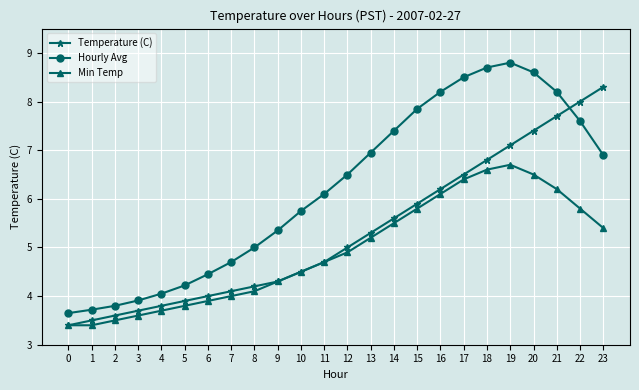

What is the sum of all Hourly Avg values?

148.9